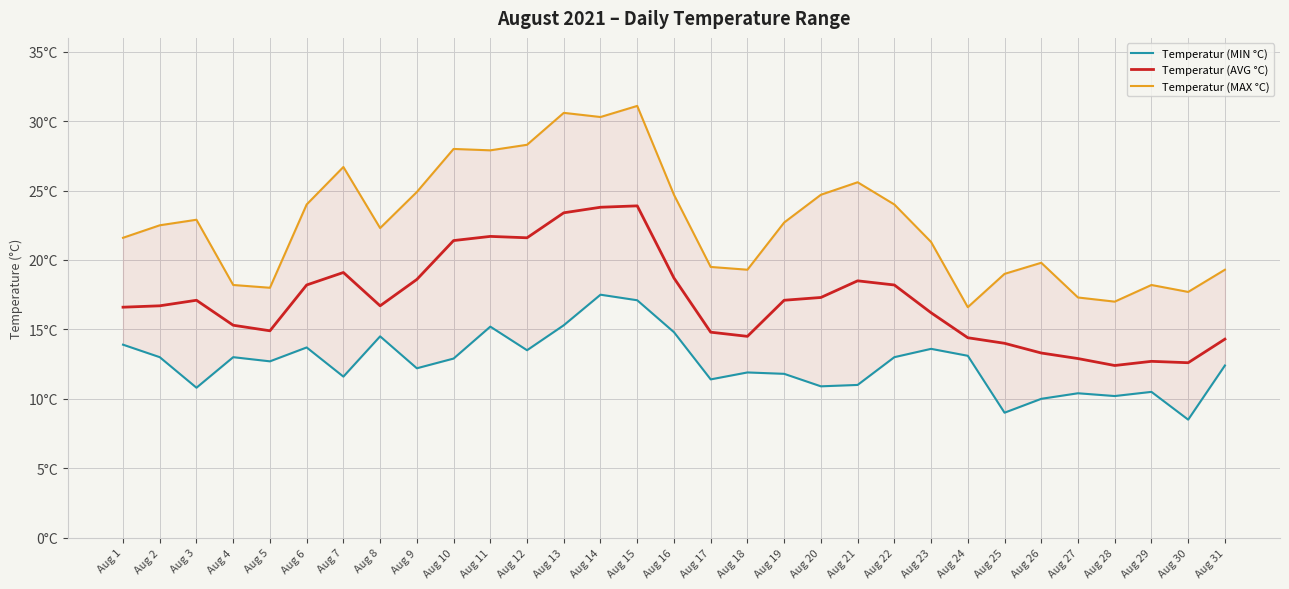

In Temperatur (AVG °C), how many points are lower than both neighbors (excluding endpoints)?

6